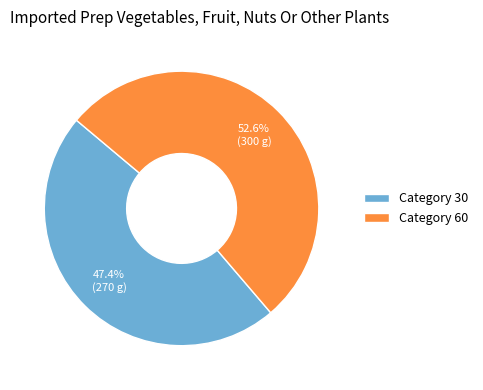

To the nearest percent, what is the average slice percentage?

50%